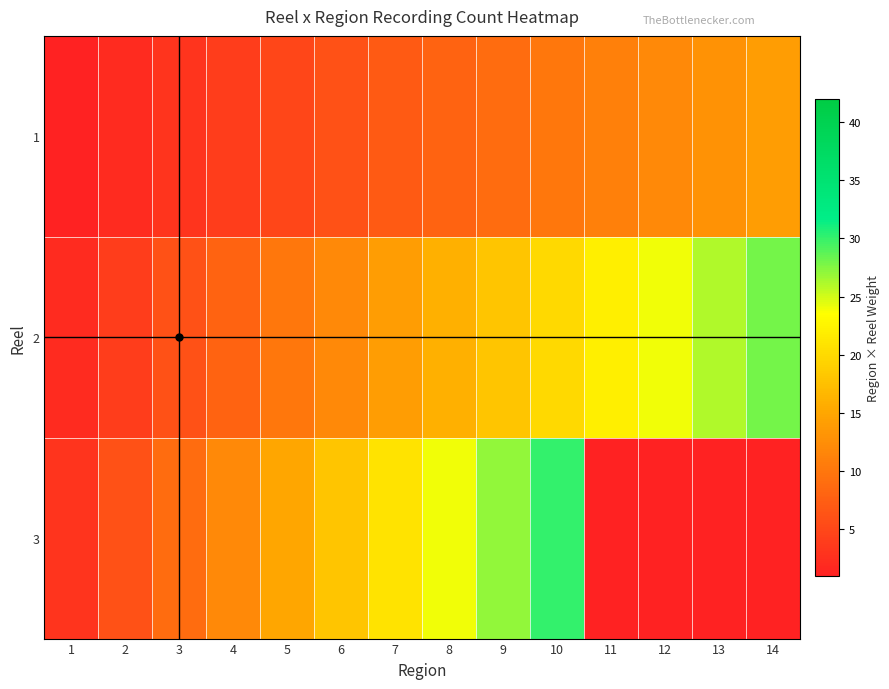

Which label corresponds to the largest value in the chart?

10